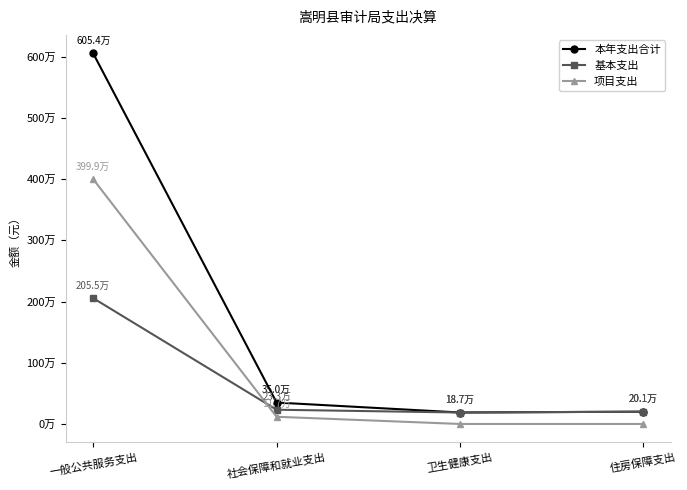

What is the sum of all 基本支出 values?

2675810.4